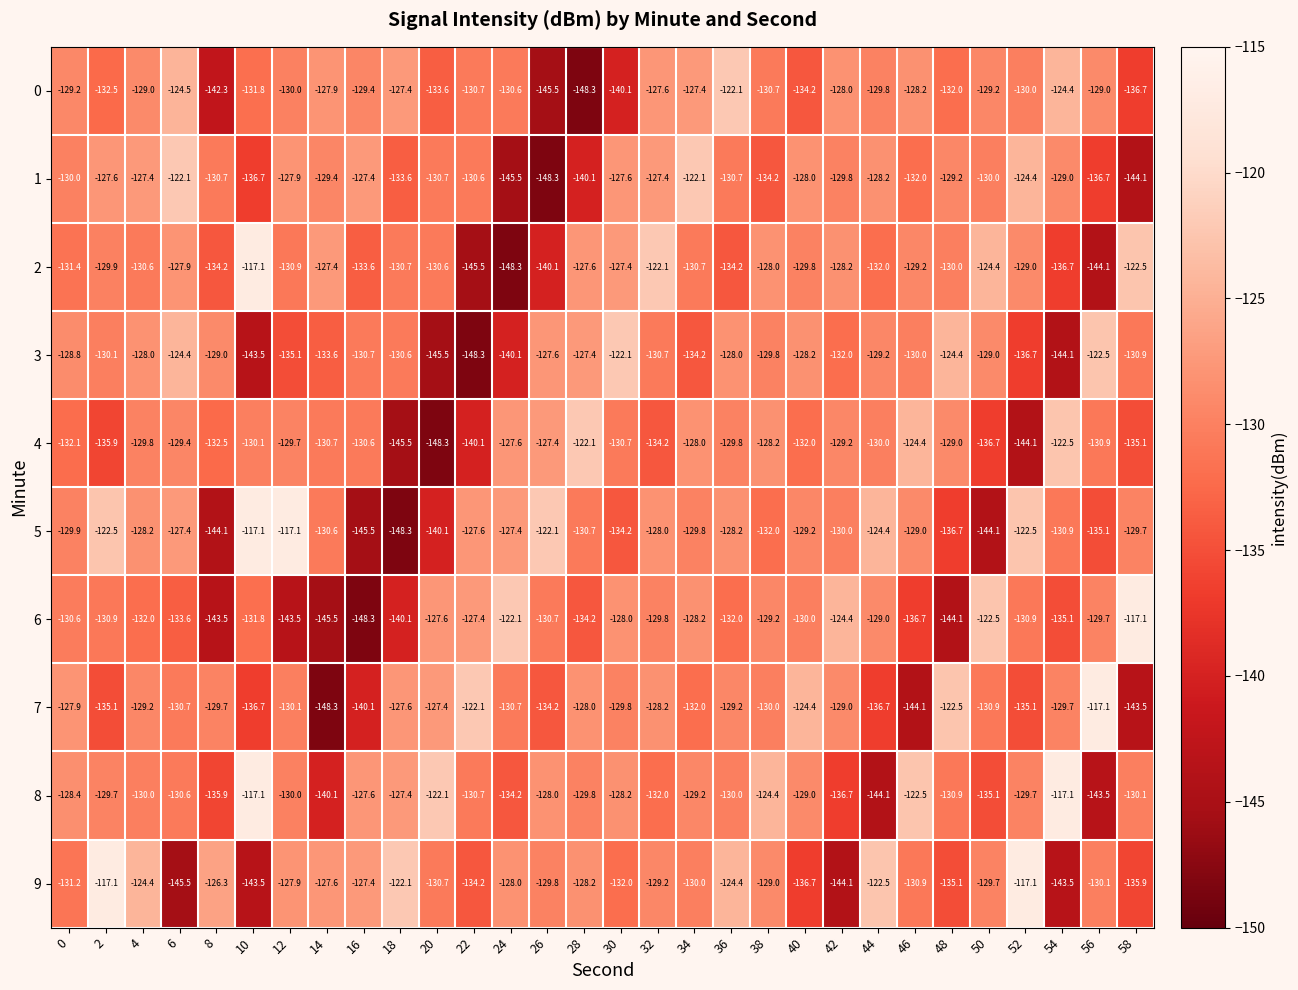

Which series changed the most between 14 and 58?

6